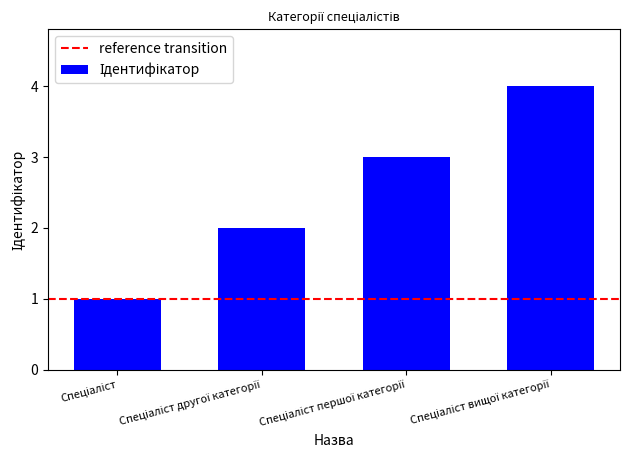

What is the greatest value displayed?

4